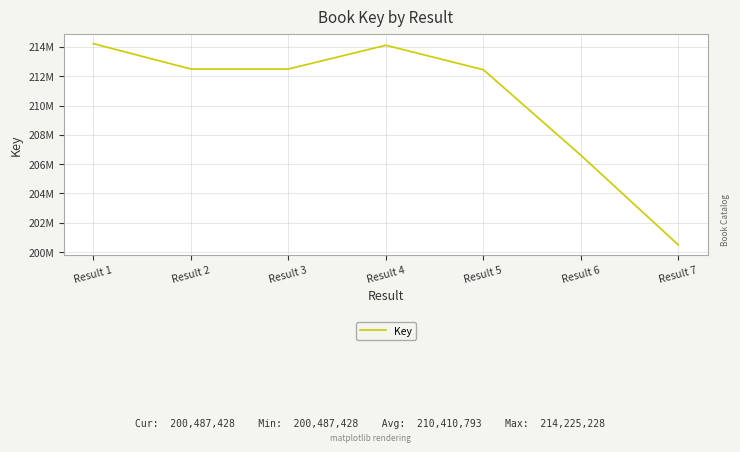

Is this an area chart (filled region under the line)?

No